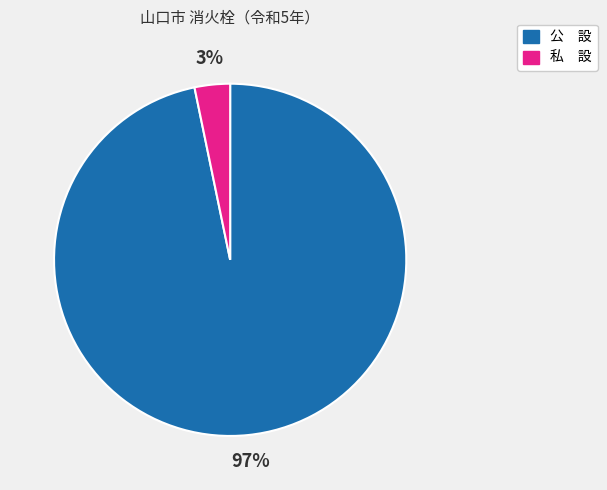

To the nearest percent, what percentage of the pie is 公 設?

97%